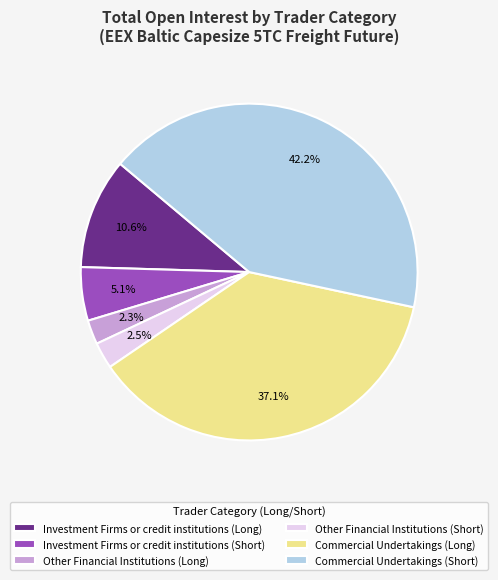

What percentage is the Other Financial Institutions (Long) slice, to the nearest percent?

2%